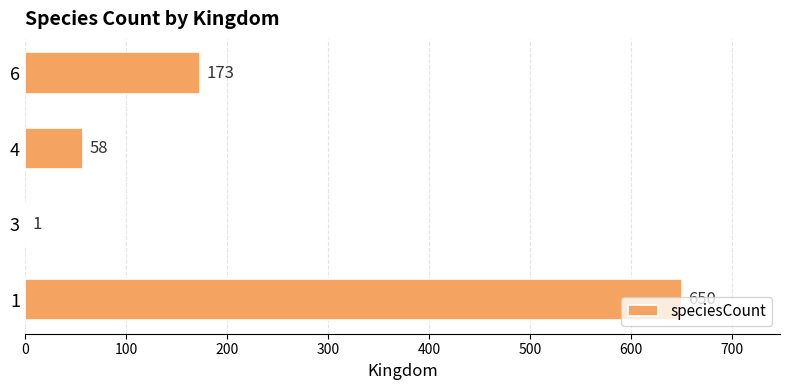

What is the maximum value shown in the chart?

650